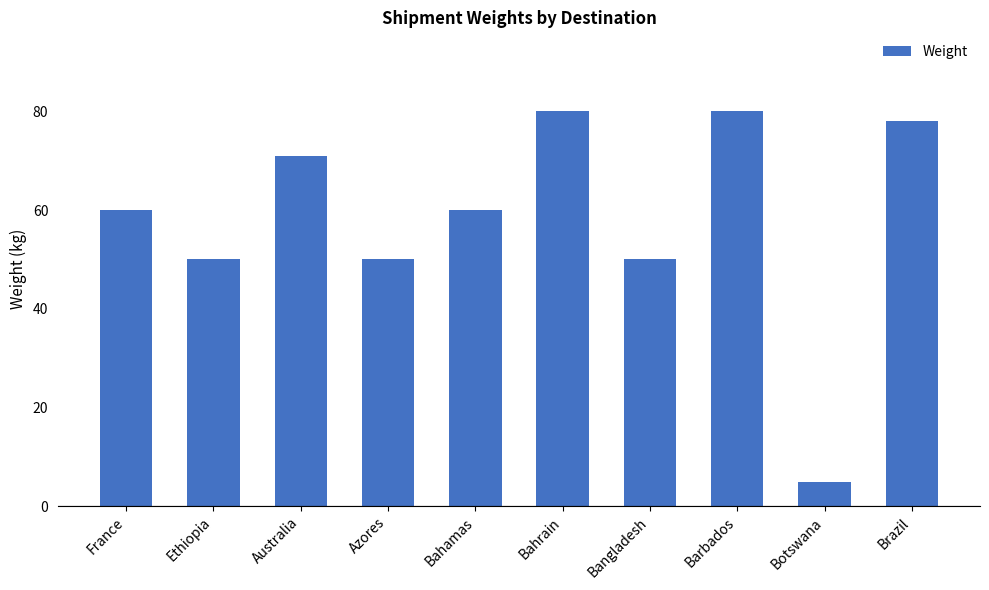

What is the maximum value shown in the chart?

80